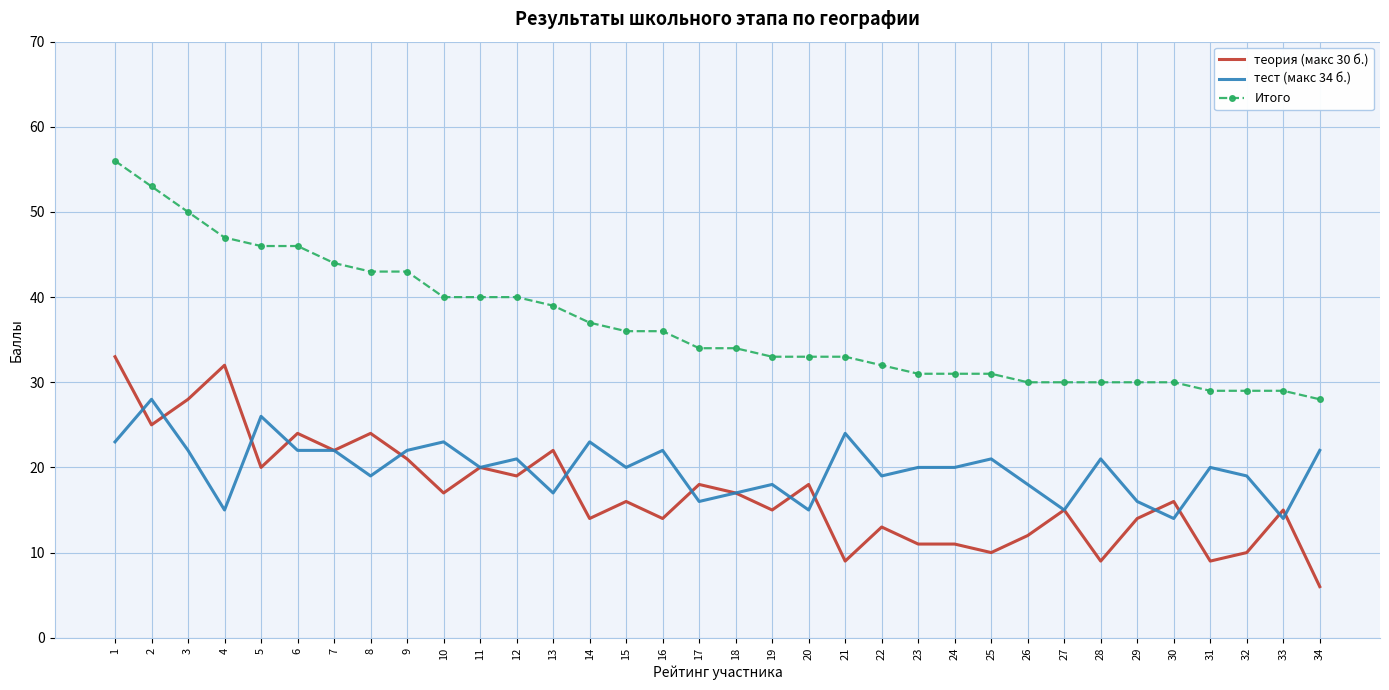

How many series are shown in this chart?

3